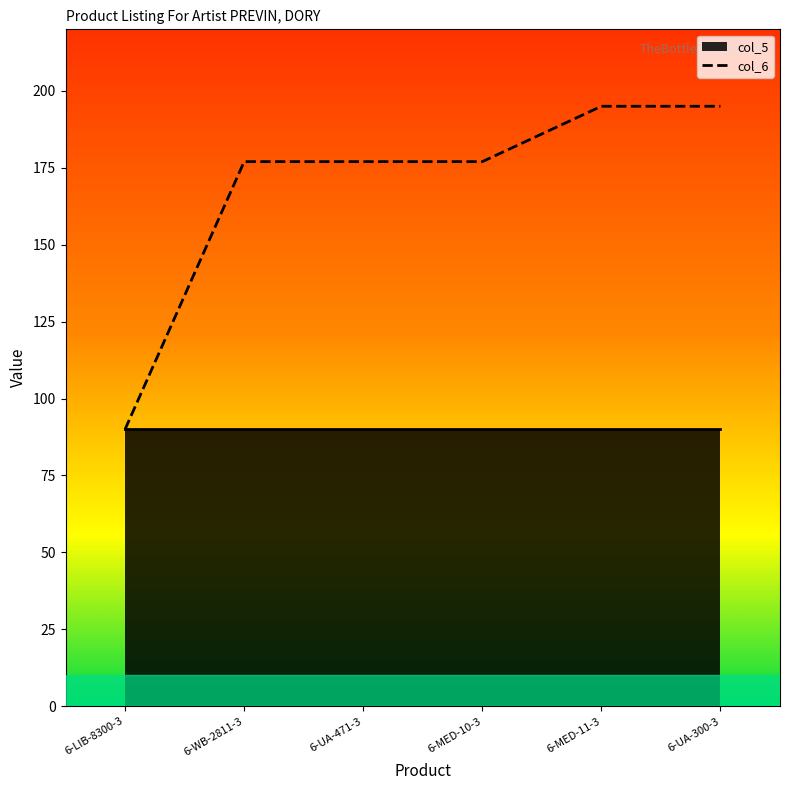

What is the difference between the values at 6-MED-11-3 and 6-LIB-8300-3?

105